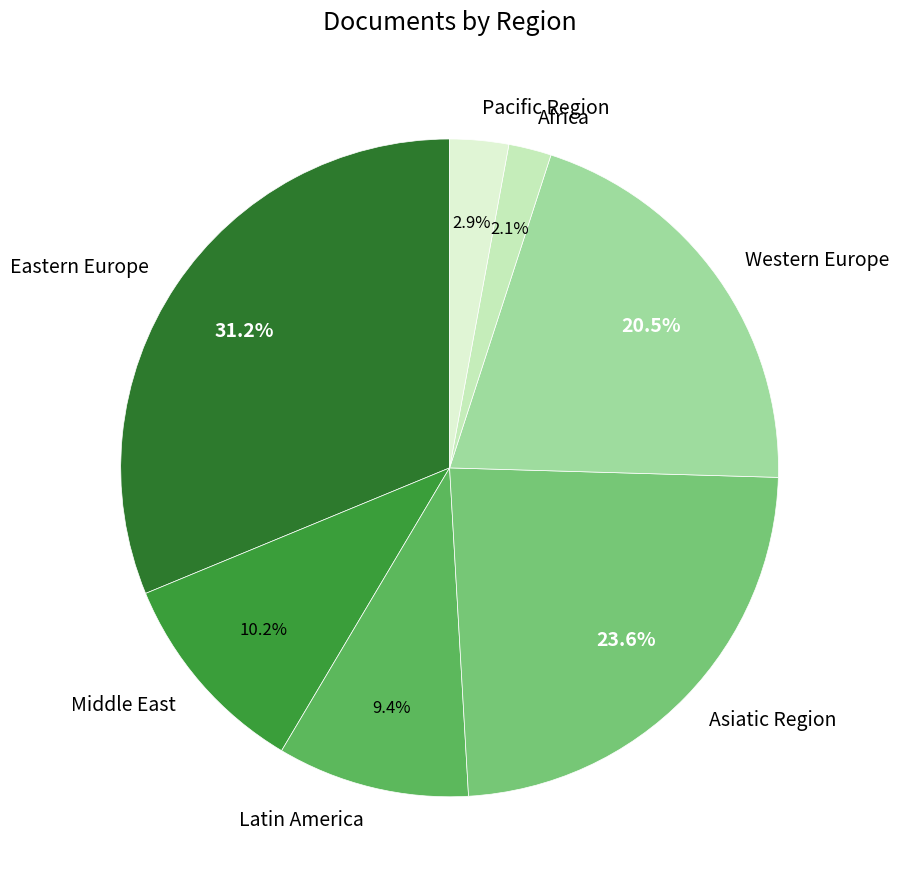

To the nearest percent, what is the difference between the largest and smallest slice percentages?

29%